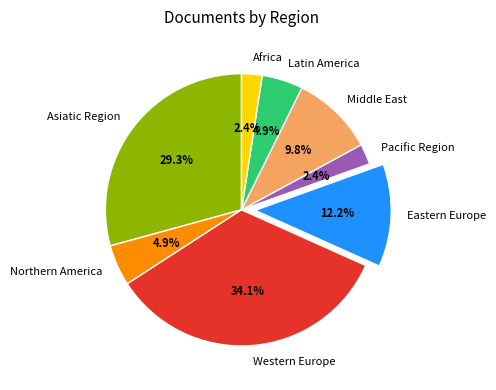

What percentage is the Latin America slice, to the nearest percent?

5%